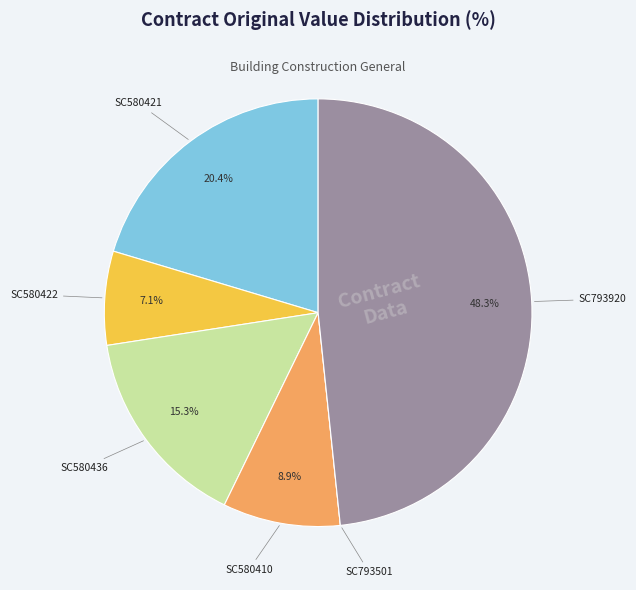

Is there a majority slice in this chart?

No